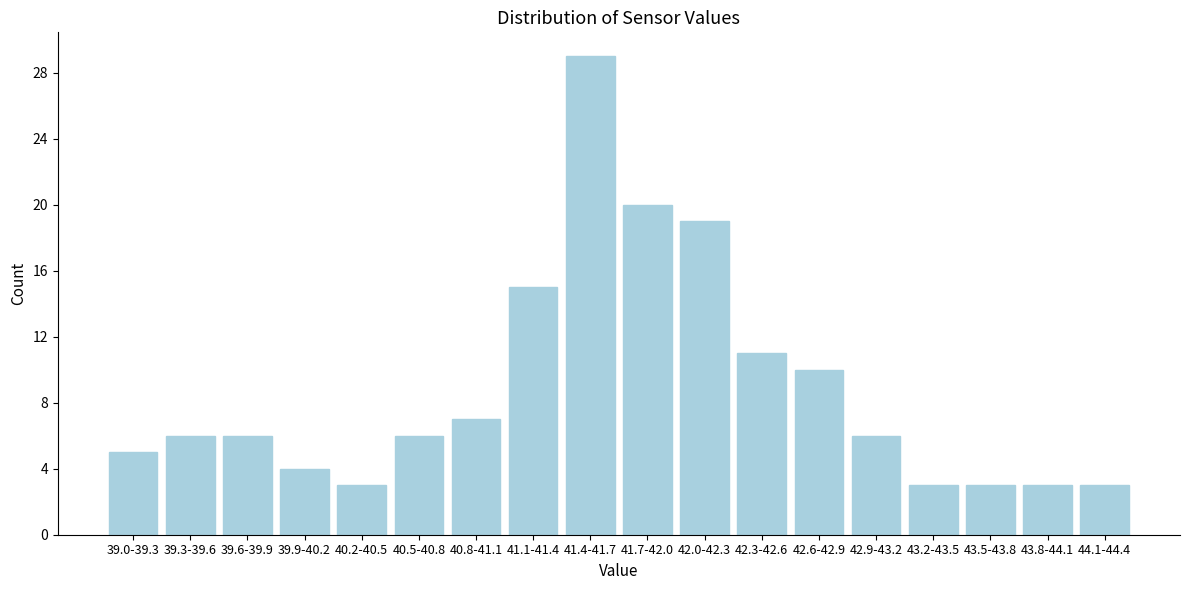

Reading left to right, what are all the values shown in this chart?

39.0-39.3=5	39.3-39.6=6	39.6-39.9=6	39.9-40.2=4	40.2-40.5=3	40.5-40.8=6	40.8-41.1=7	41.1-41.4=15	41.4-41.7=29	41.7-42.0=20	42.0-42.3=19	42.3-42.6=11	42.6-42.9=10	42.9-43.2=6	43.2-43.5=3	43.5-43.8=3	43.8-44.1=3	44.1-44.4=3